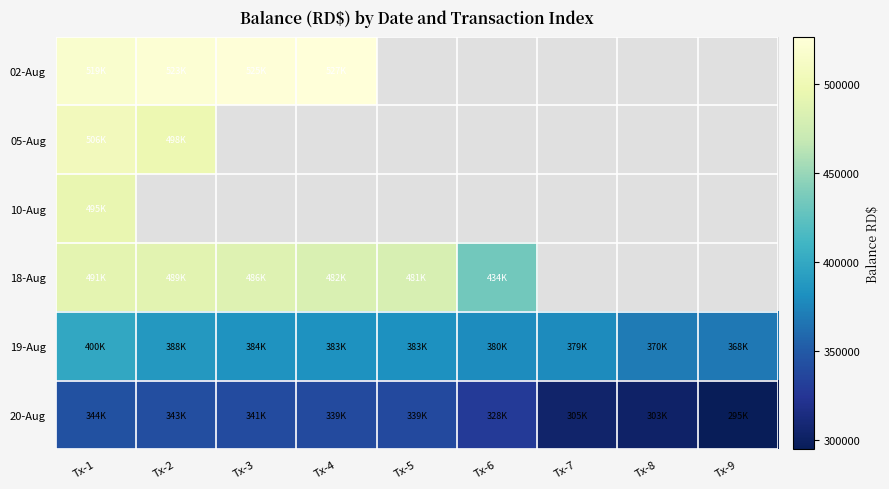

What is the difference between the 19-Aug values at Tx-8 and Tx-7?

9000.0